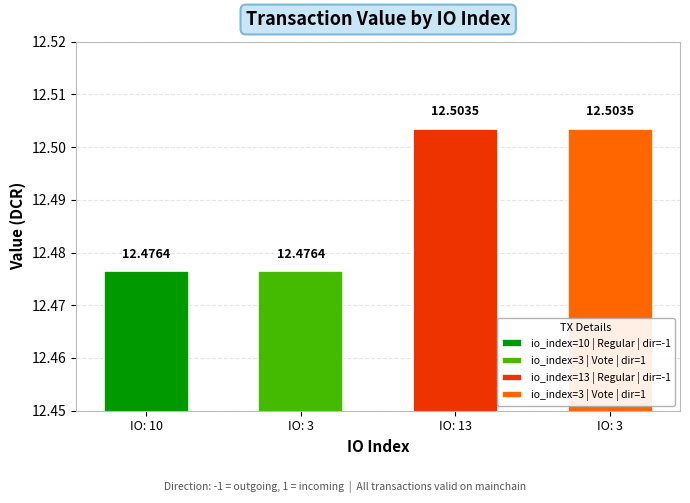

What is the sum of the values at 13 and 3?

25.0